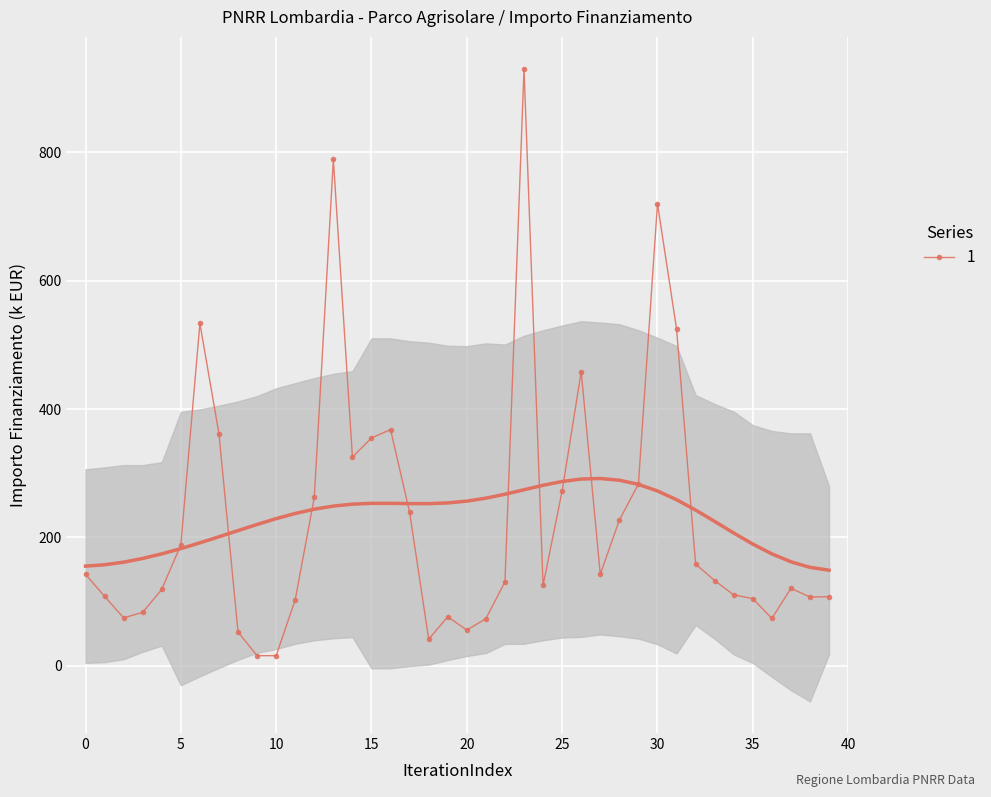

True or false: 1 has more than 1 interior local peaks.

True